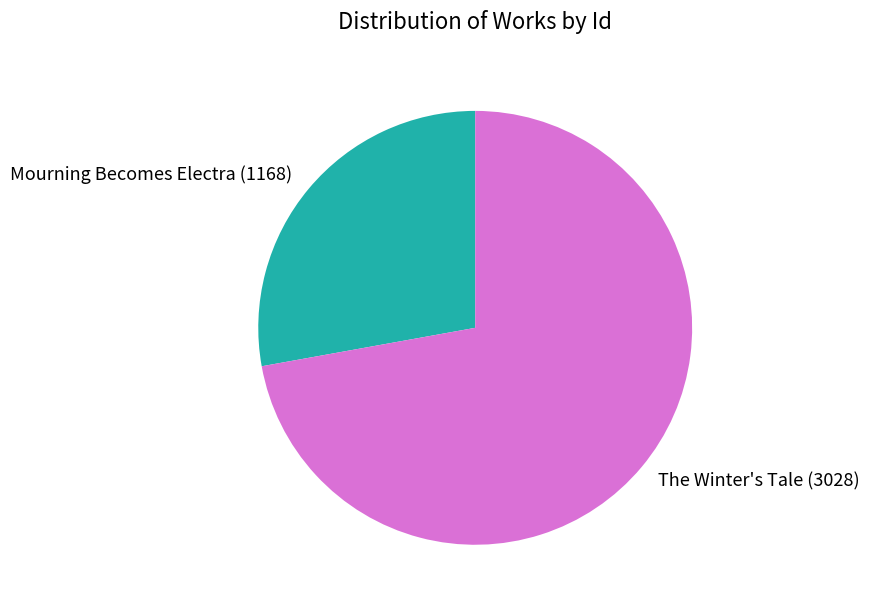

Does any single category account for the majority?

Yes